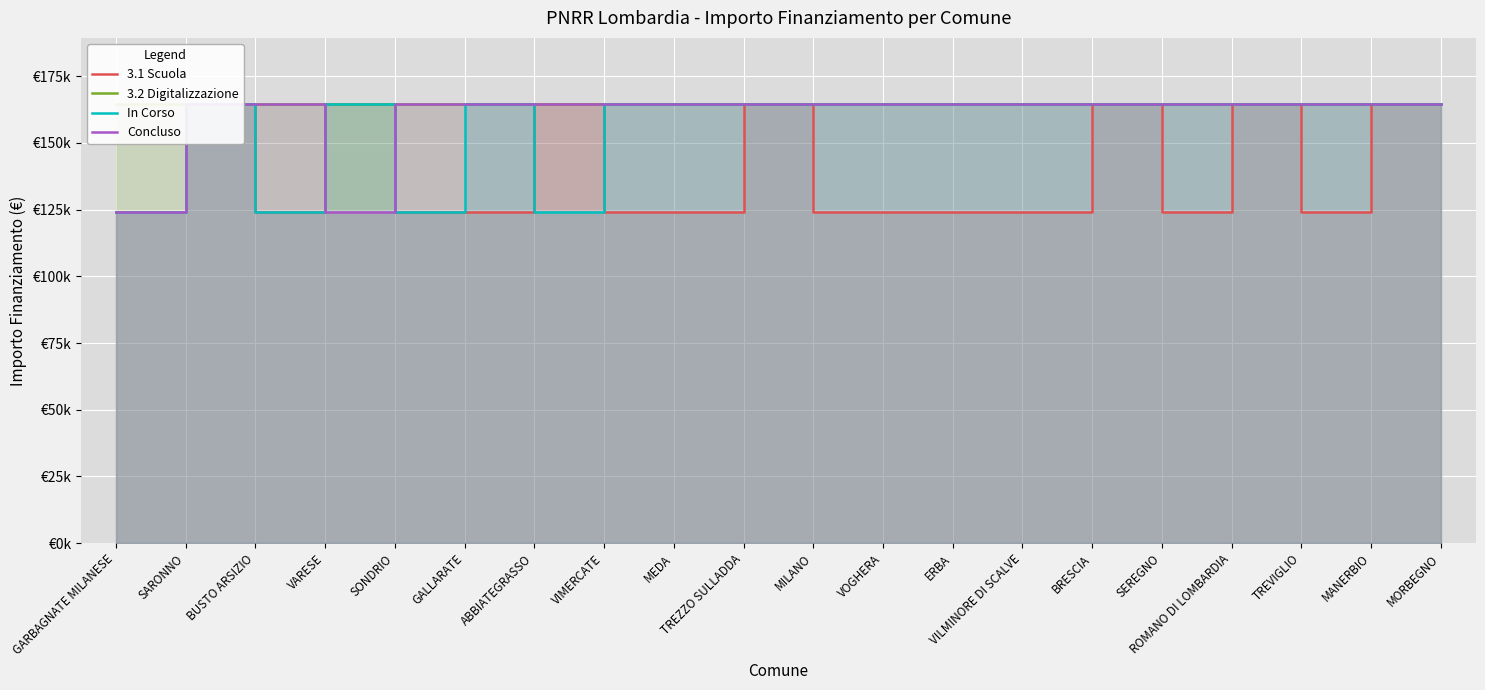

What is the greatest value displayed?

164644.2